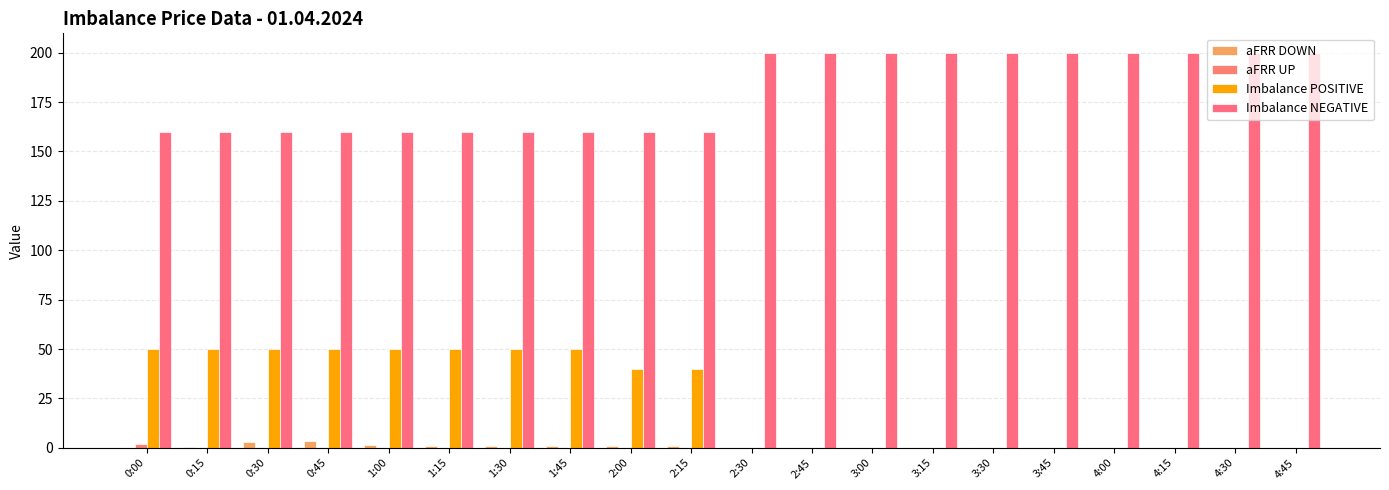

The aFRR UP series shows 0.5 at 2:00. True or false?

False